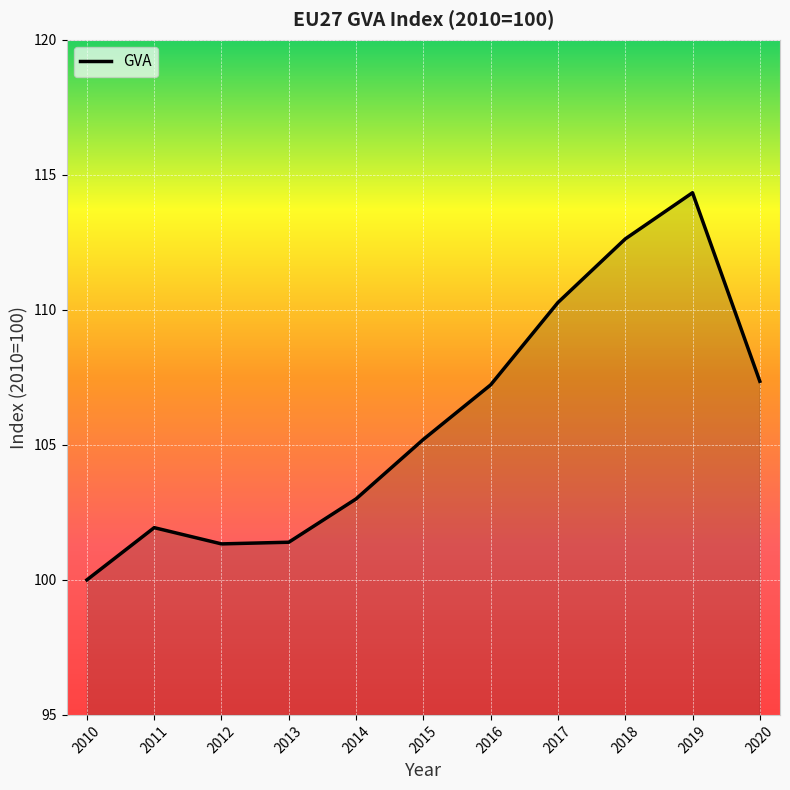

The chart shows a value of 46.4 at 2019. True or false?

False